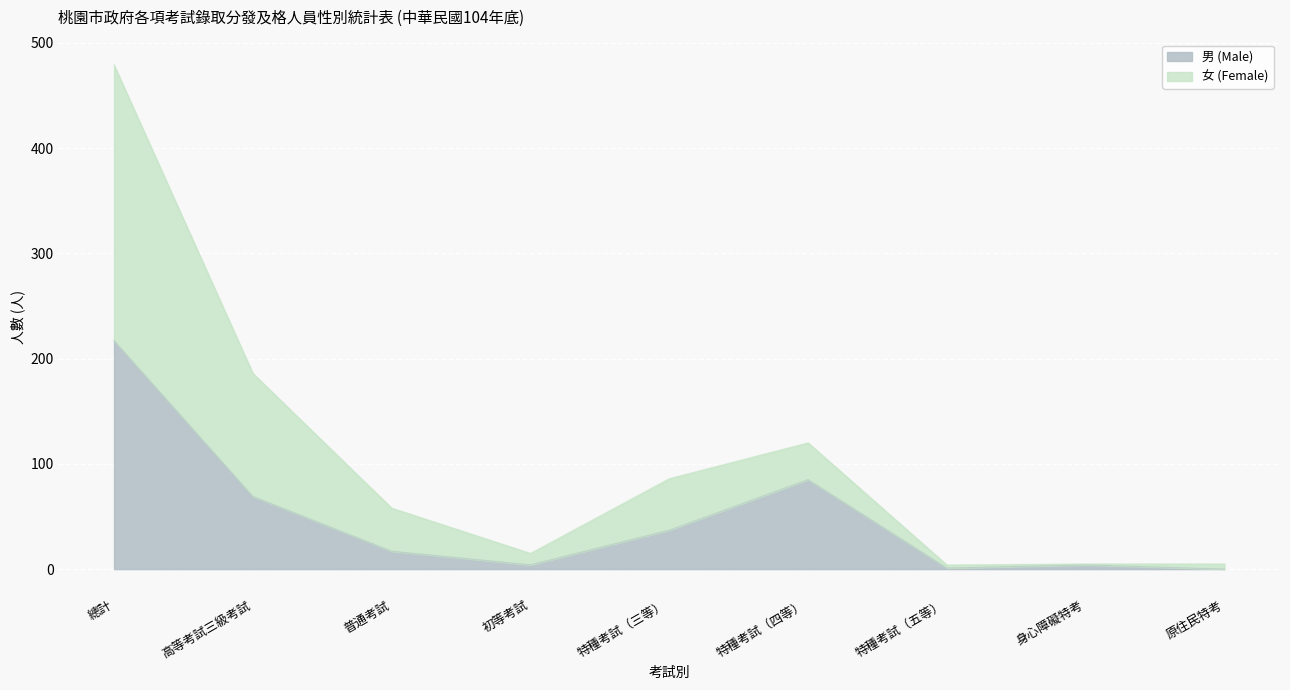

Where does the 男 (Male) series first go above 17?

總計